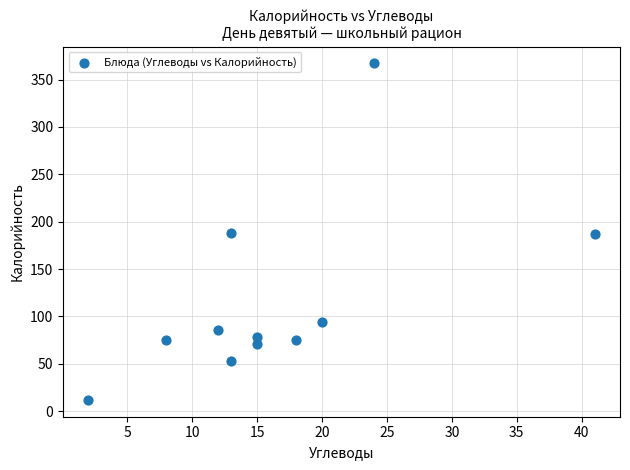

What is the range of X values (max minus min)?

39